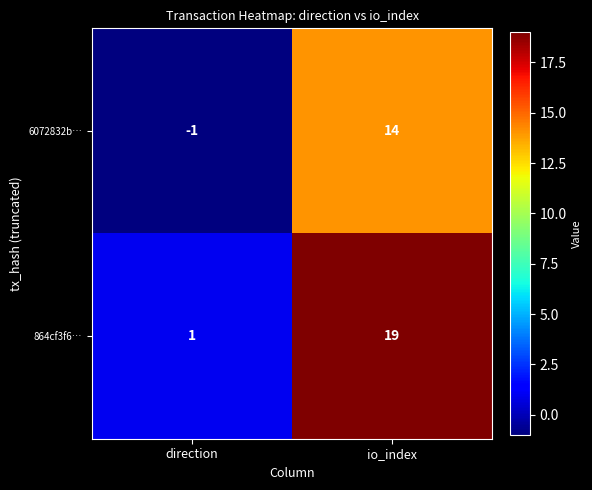

At which category does the chart reach its peak across all series?

io_index